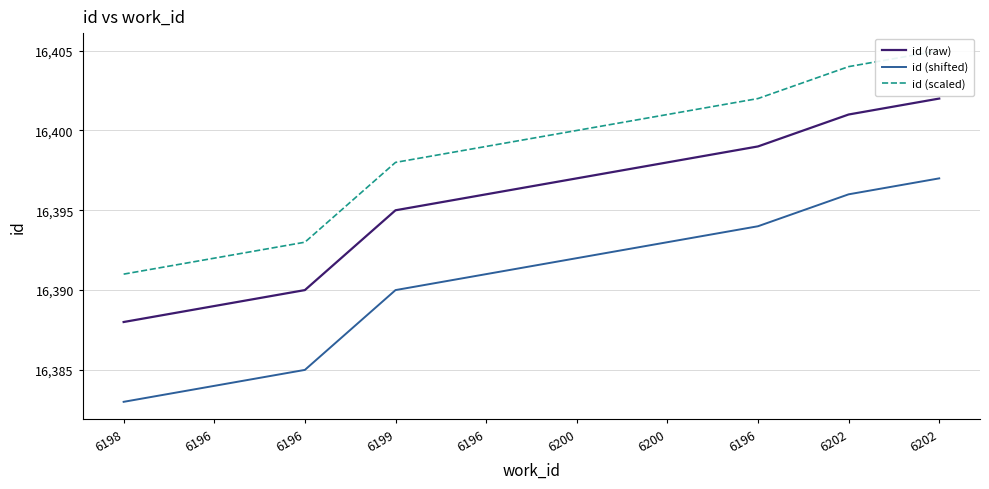

Which series changed the most between 6196 and 6202?

id (raw)